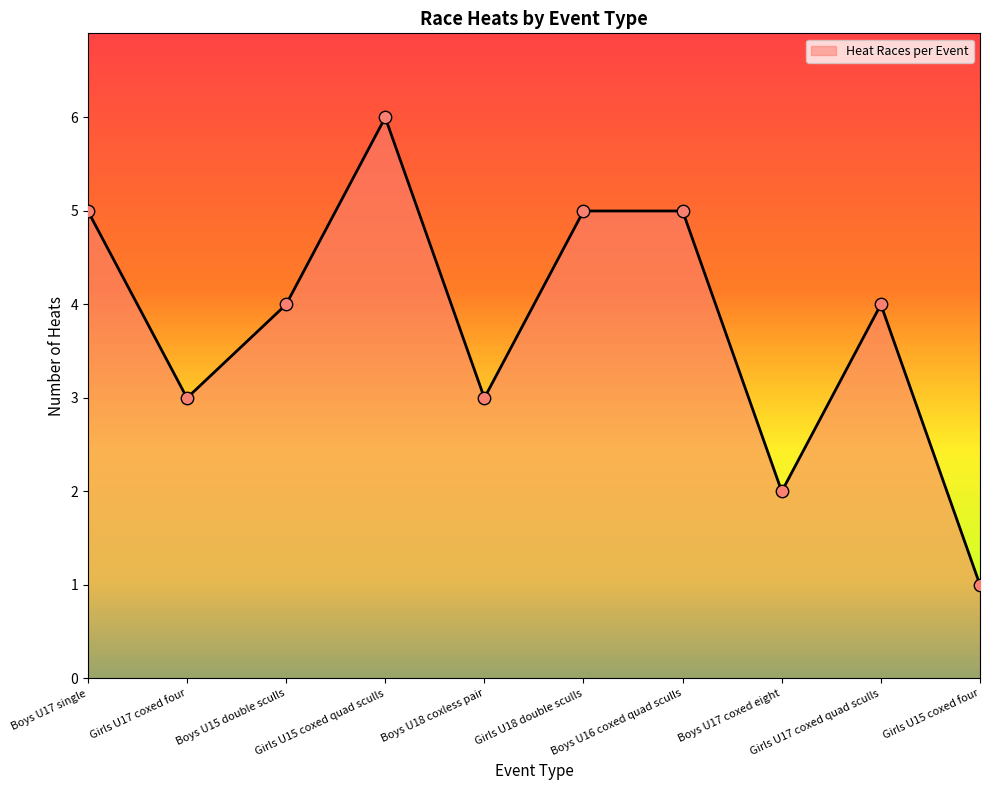

What is the greatest value displayed?

6